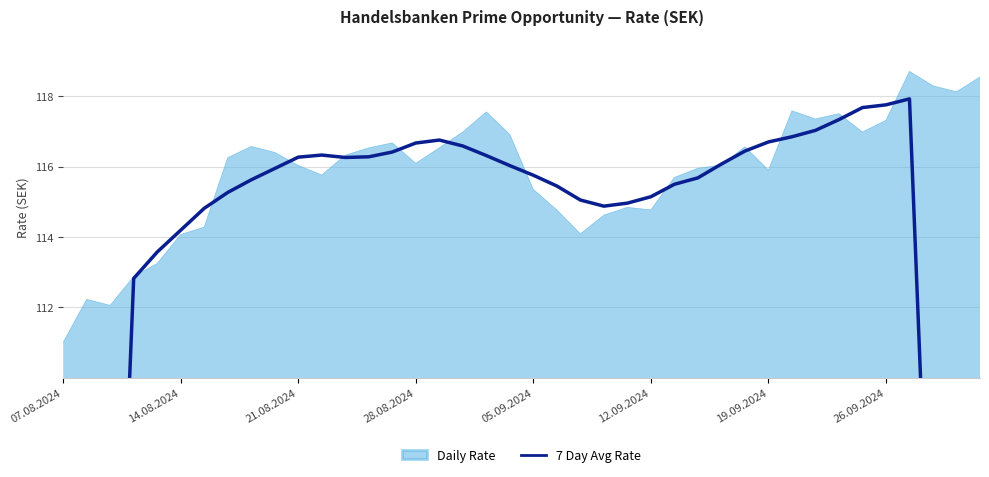

How many points are higher than both their immediate neighbors (excluding endpoints)?

3